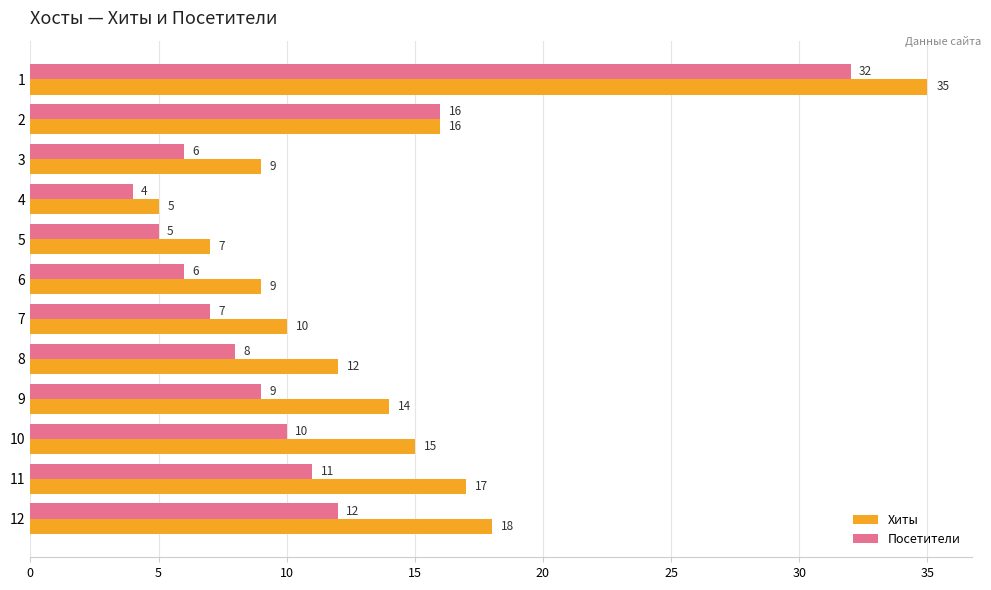

Which series has the widest spread of values?

Хиты